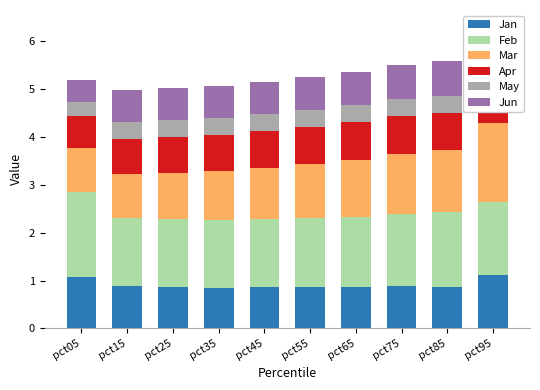

What is the total value across all series at pct65?

5.4